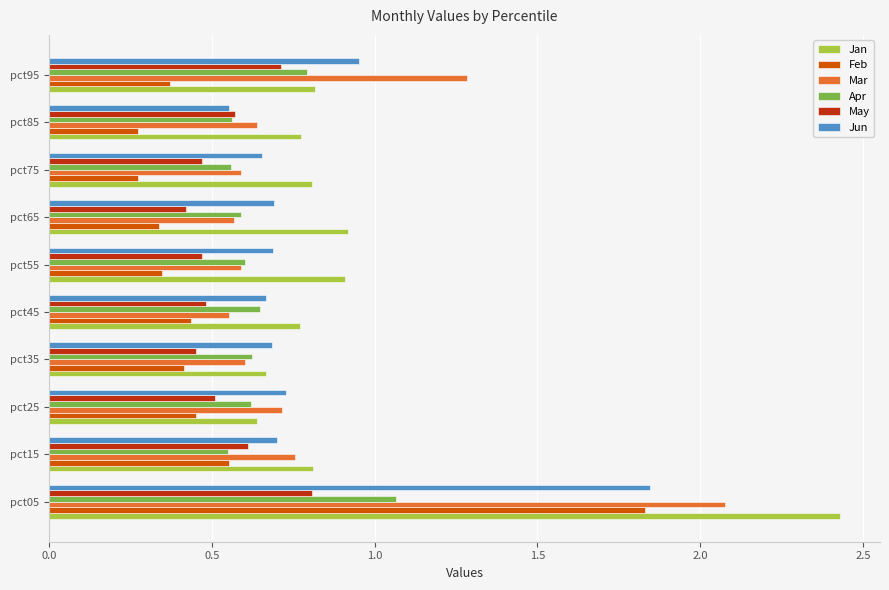

How many Feb values are between 0 and 1?

9